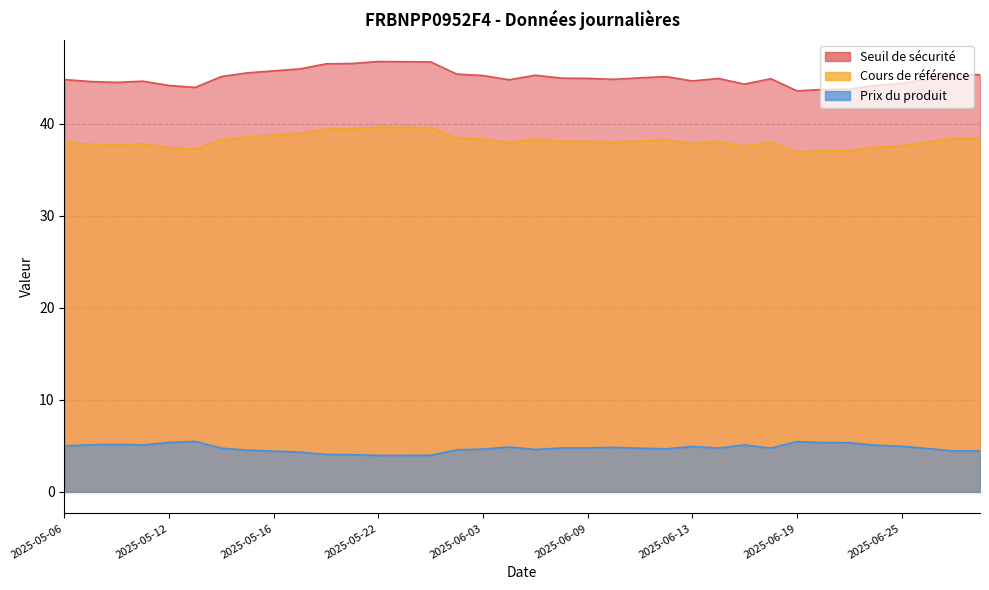

Between 2025-05-23 and 2025-06-25, which is larger?

2025-05-23